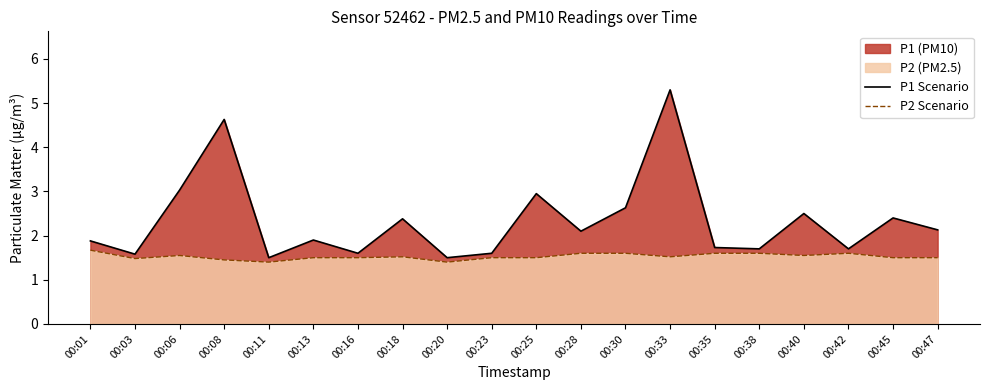

At which label is P1 Scenario closest to 3?

00:06